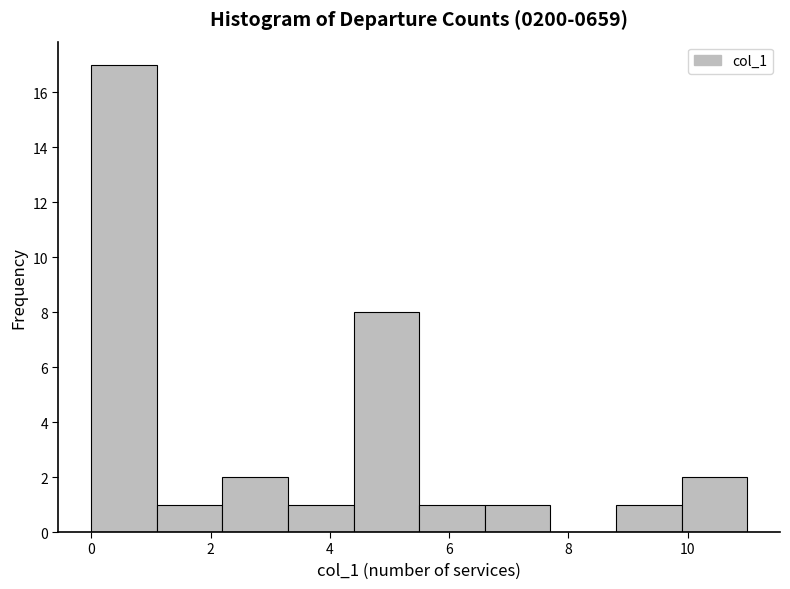

How tall is the bar that spans 1.1 to 2.2 on the x-axis? Neither the bar edges nor the heights are printed on the chart, so give them approximately, as read against the axes.

1